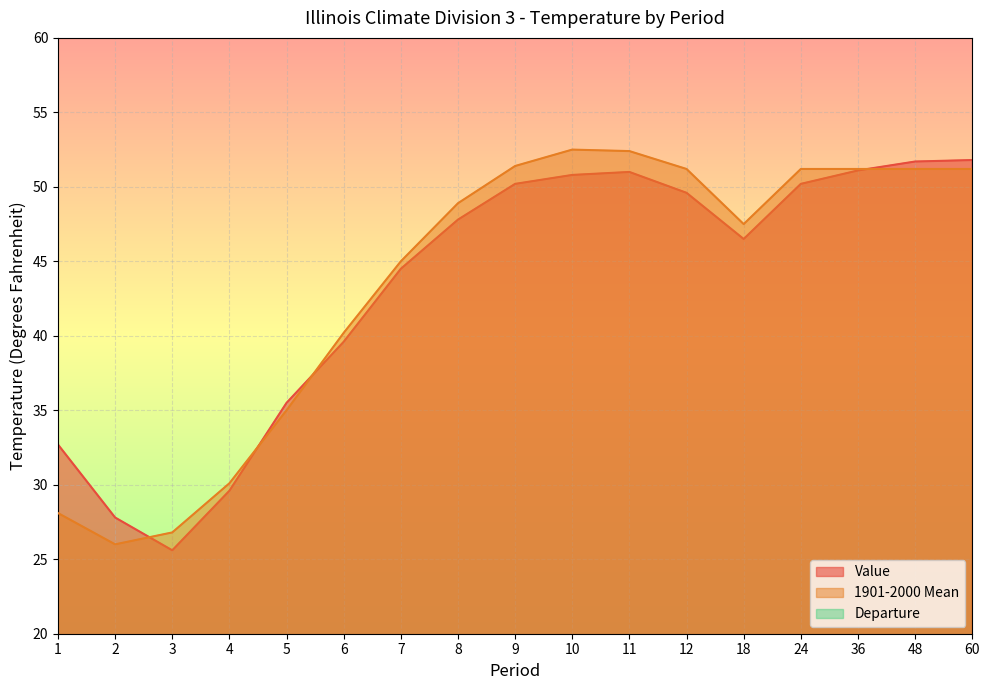

The value of Value at 2 is 8.0. True or false?

False